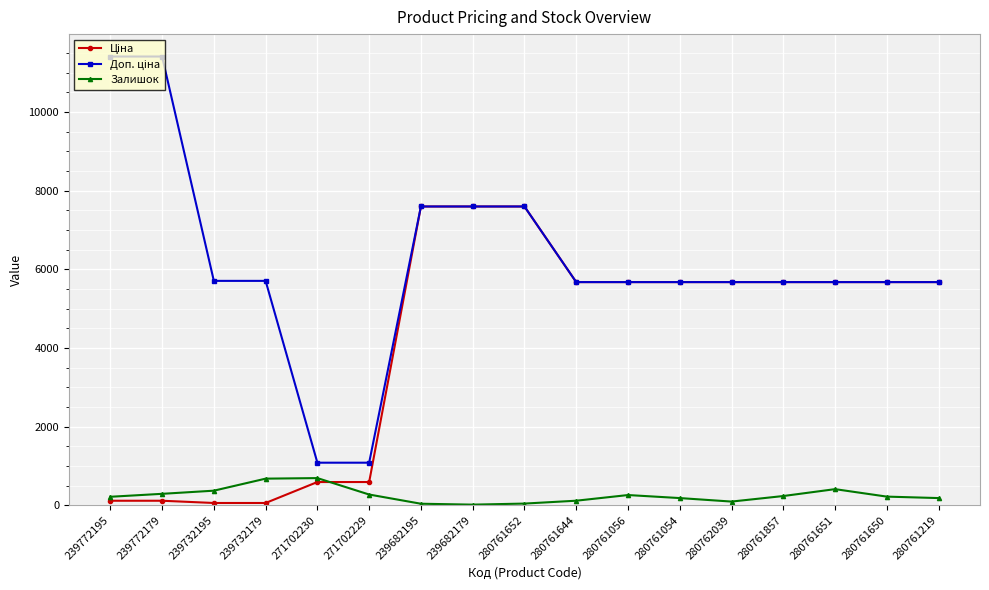

What is the value of the Залишок point at the 11th from the left?

259.0